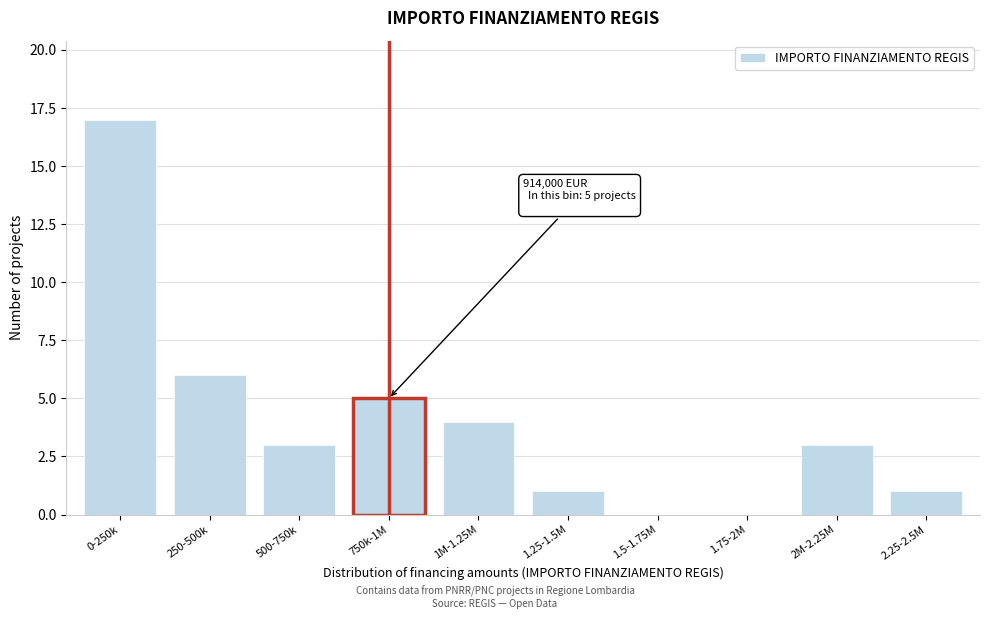

Reading left to right, extract all data points from this chart.

0-250k=17	250-500k=6	500-750k=3	750k-1M=5	1M-1.25M=4	1.25-1.5M=1	1.5-1.75M=0	1.75-2M=0	2M-2.25M=3	2.25-2.5M=1